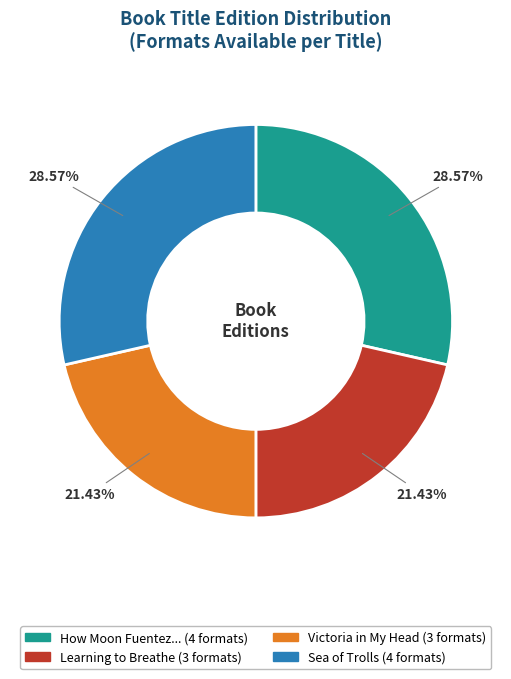

To the nearest percent, what is the average slice percentage?

25%